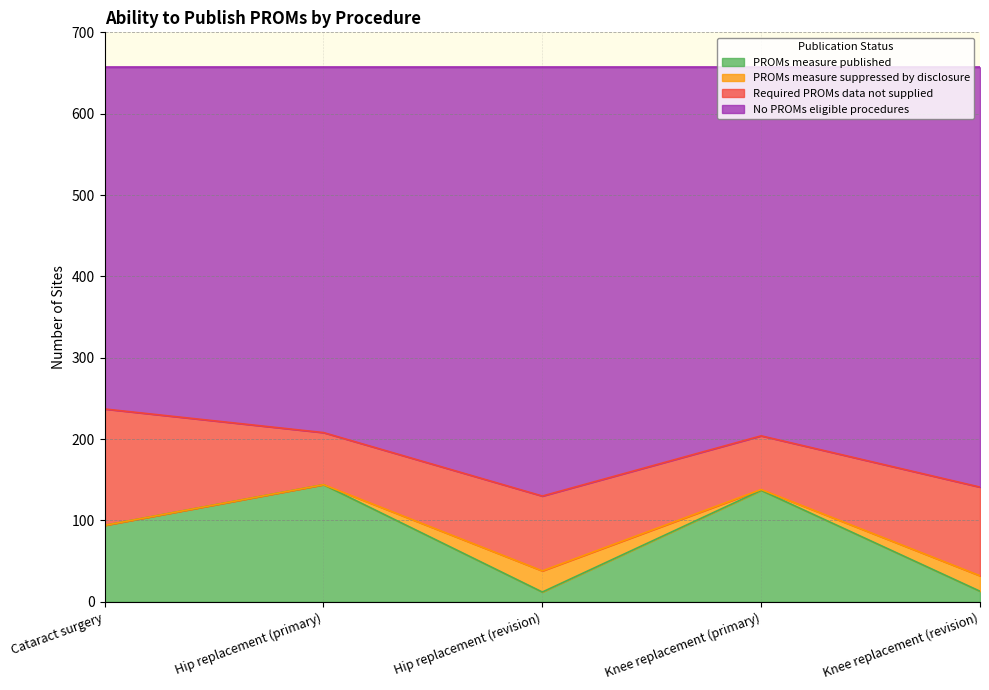

True or false: PROMs measure published and No PROMs eligible procedures intersect in this chart.

False